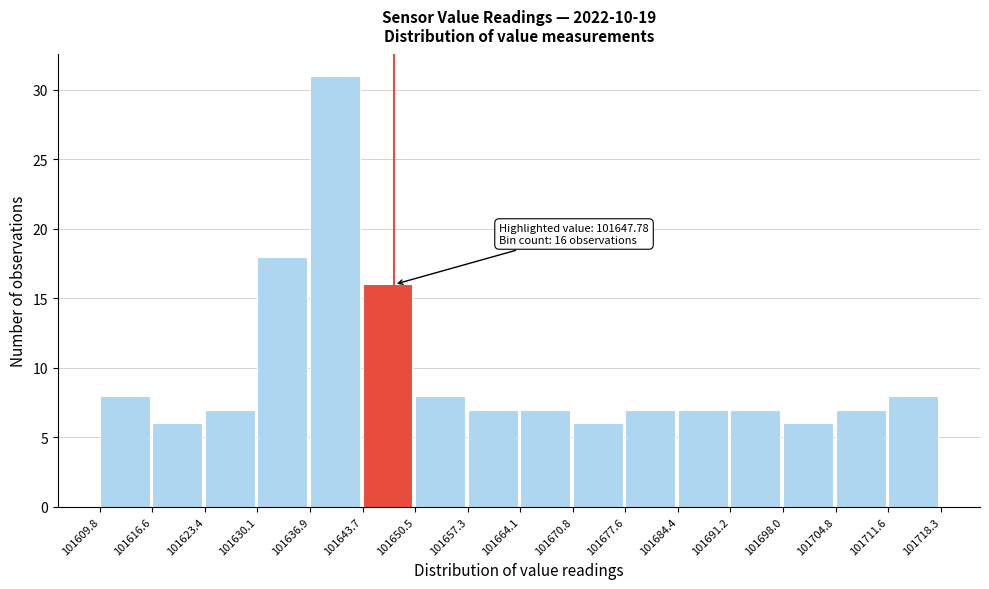

Which range on the x-axis has the tallest bar?

101636.9 to 101643.7